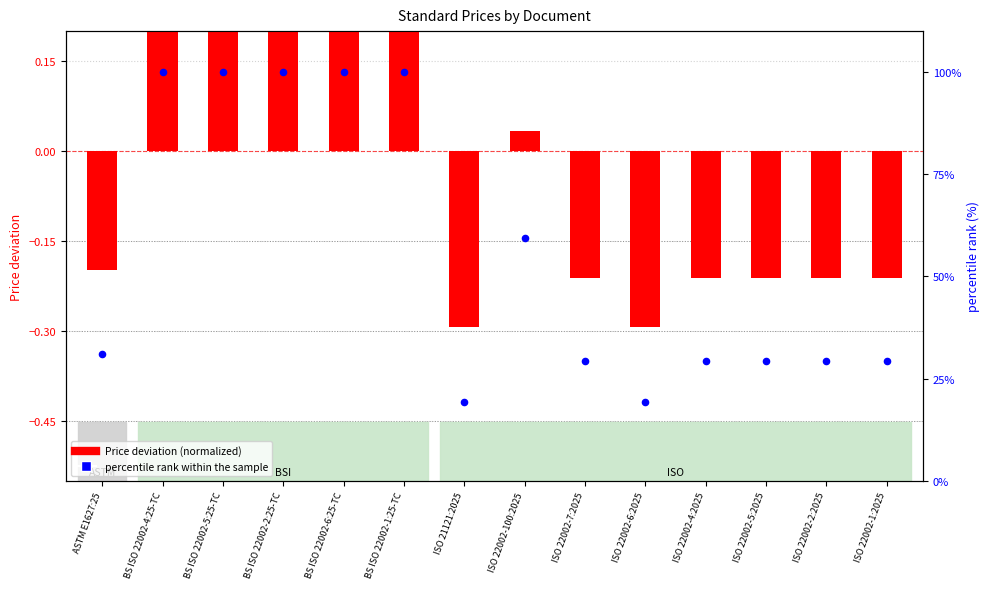

At how many categories does at least one series exceed 3?

14